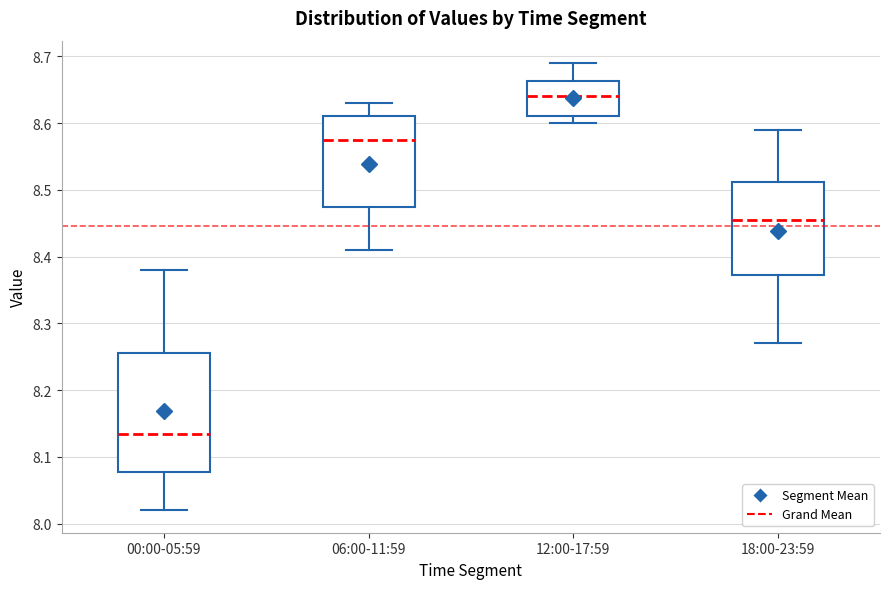

Which box is the tallest, from its lower edge to its upper edge?

00:00-05:59